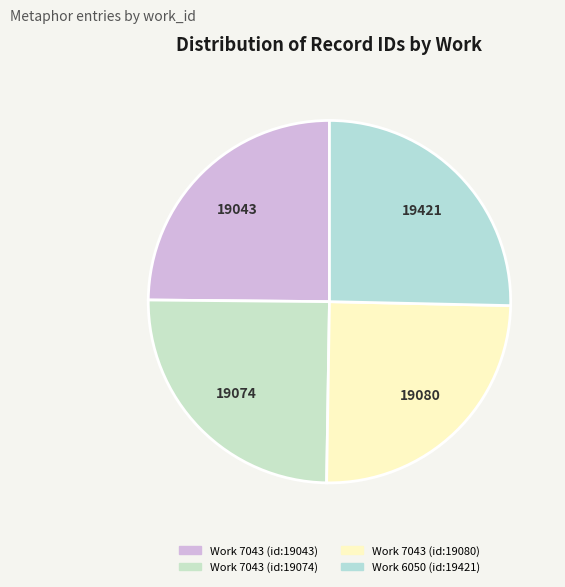

Count the number of slices in the pie.

4